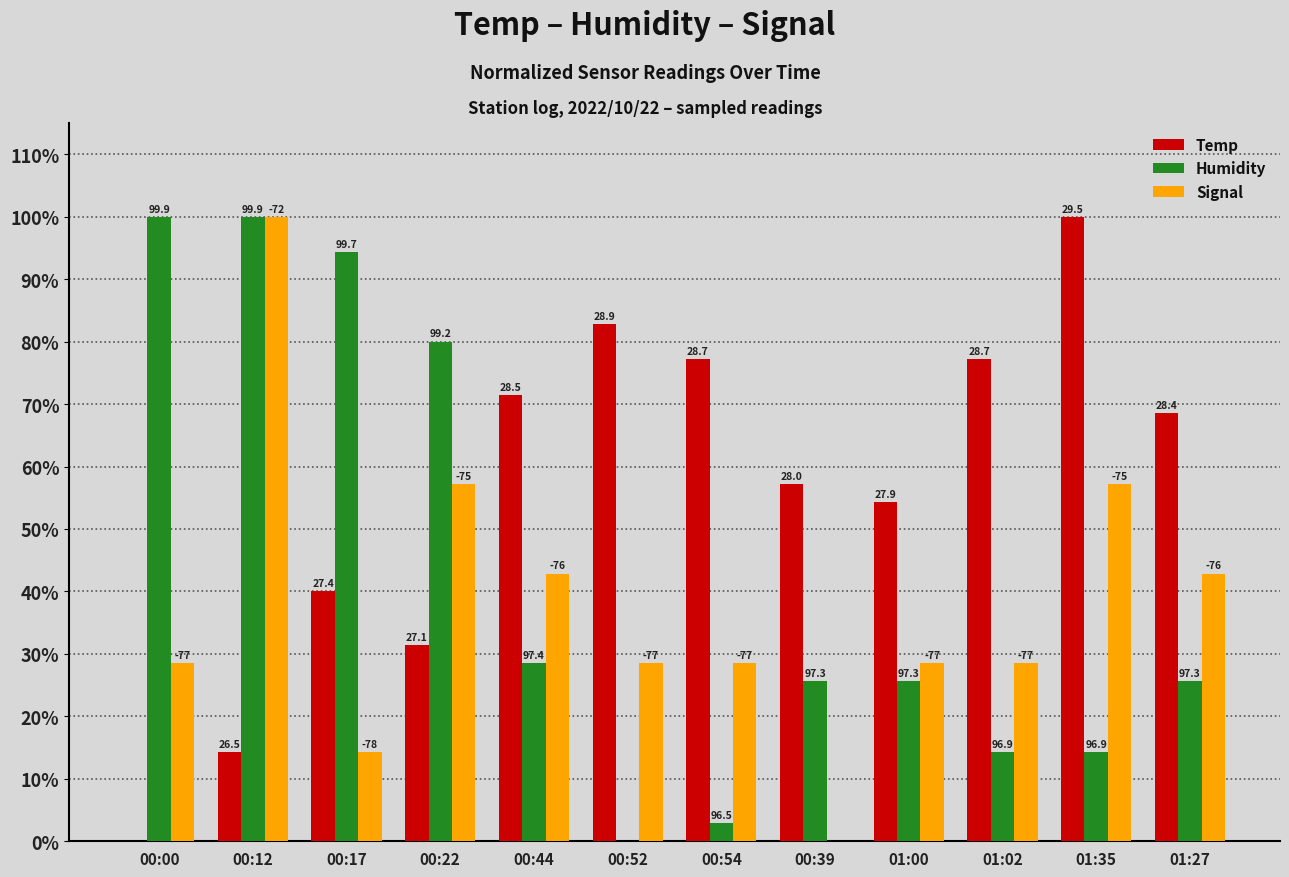

Reading left to right, transcribe all the data shown in this chart.

Temp: 0.0	14.3	40.0	31.4	71.4	82.9	77.1	57.1	54.3	77.1	100.0	68.6
Humidity: 100.0	100.0	94.3	80.0	28.6	0.0	2.9	25.7	25.7	14.3	14.3	25.7
Signal: 28.6	100.0	14.3	57.1	42.9	28.6	28.6	0.0	28.6	28.6	57.1	42.9